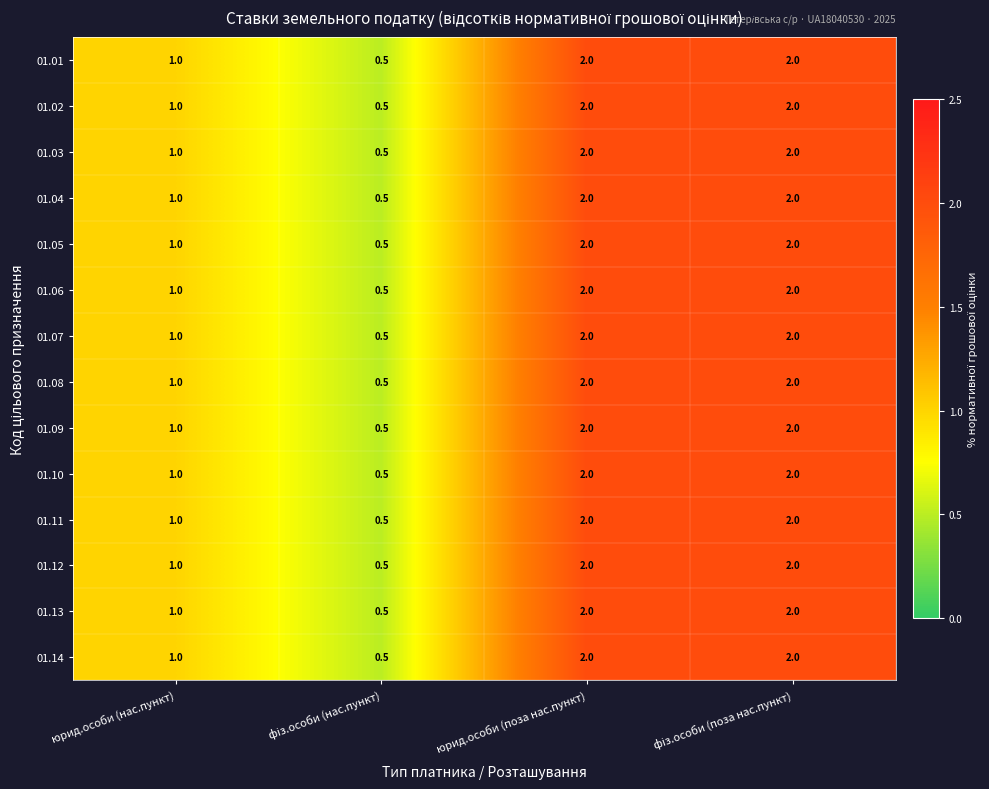

What is the difference between the maximum and minimum values in the 01.10 series?

1.5